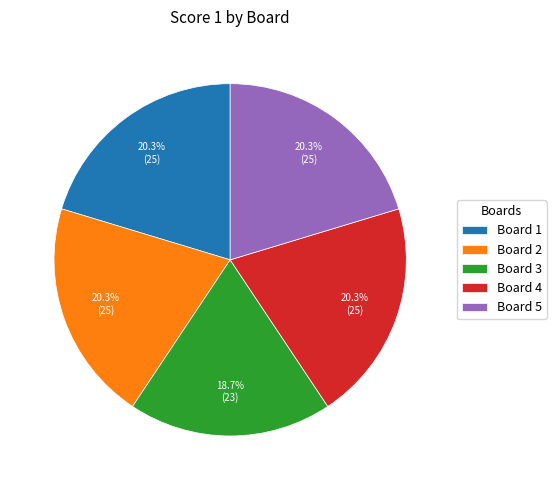

Is it true that Board 3 is 19% of the pie?

True